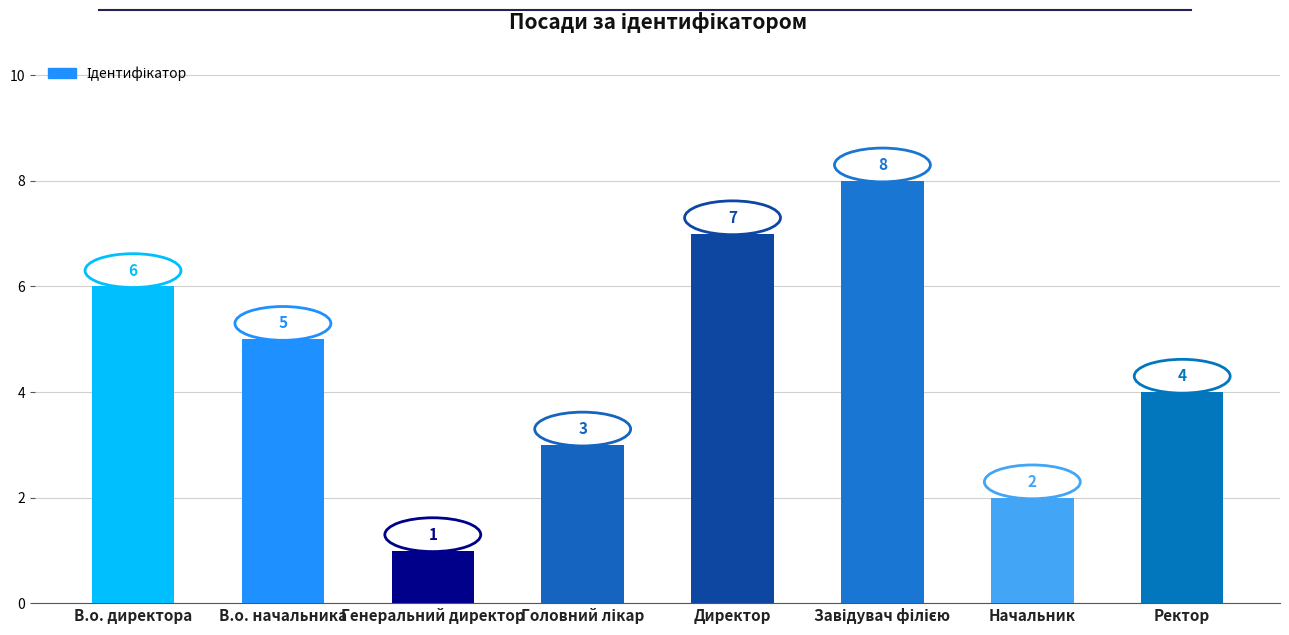

Count the values in the range 3 to 7.

5